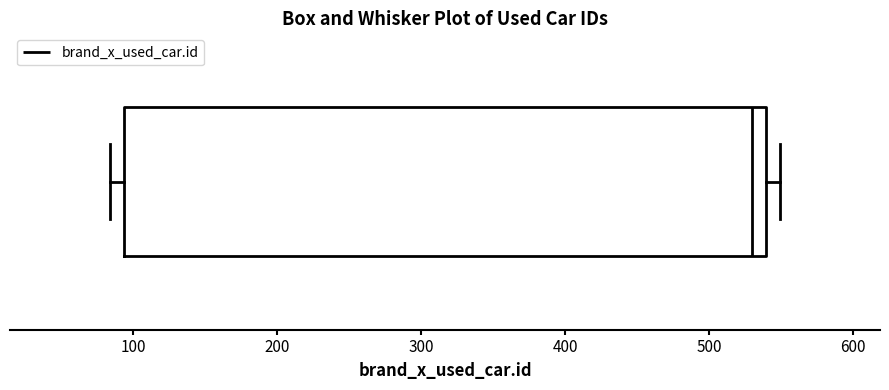

Transcribe this box plot: give where the median line is, the range the box spans, and where the two whiskers end, as read against the x-axis. The values are not printed on the chart, so give them approximately, as read against the axis.

median 530, box 90 to 540, whiskers 80 to 550